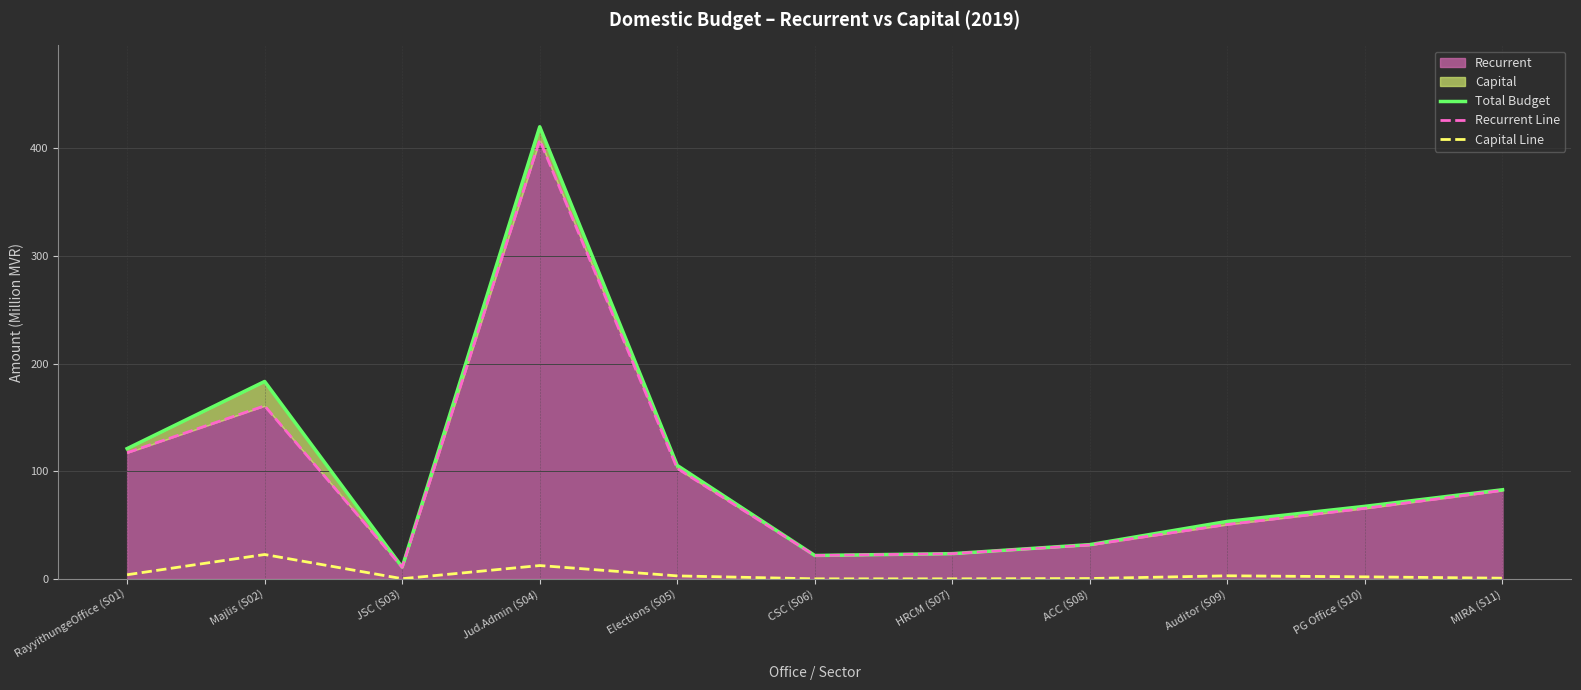

True or false: Total Budget has more than 2 points higher than both neighbors.

False